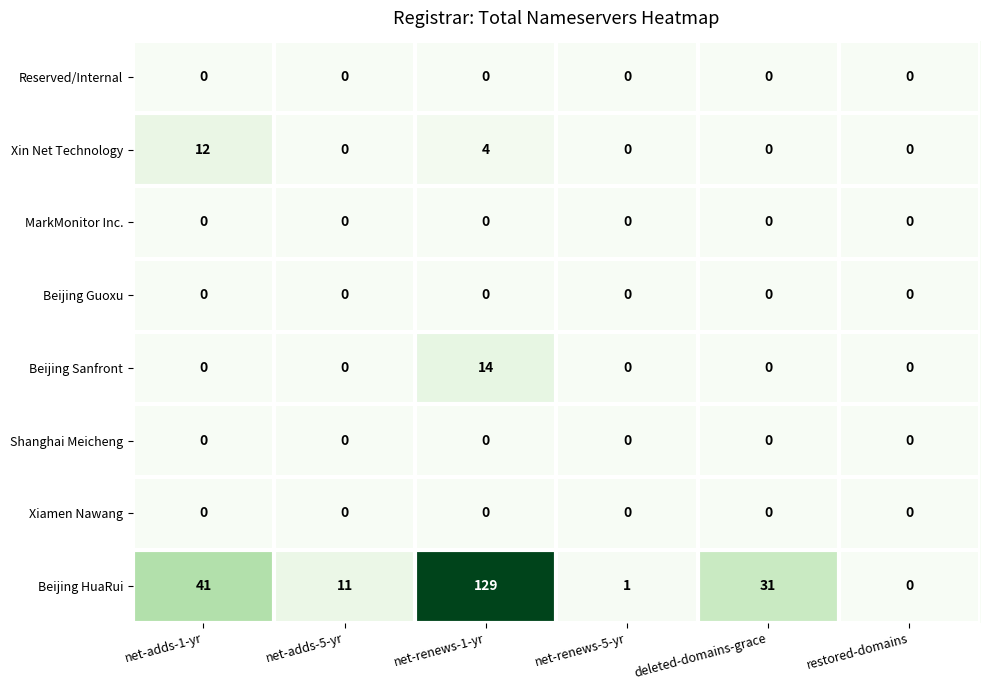

True or false: MarkMonitor Inc. has a value of 0 at net-adds-1-yr.

True